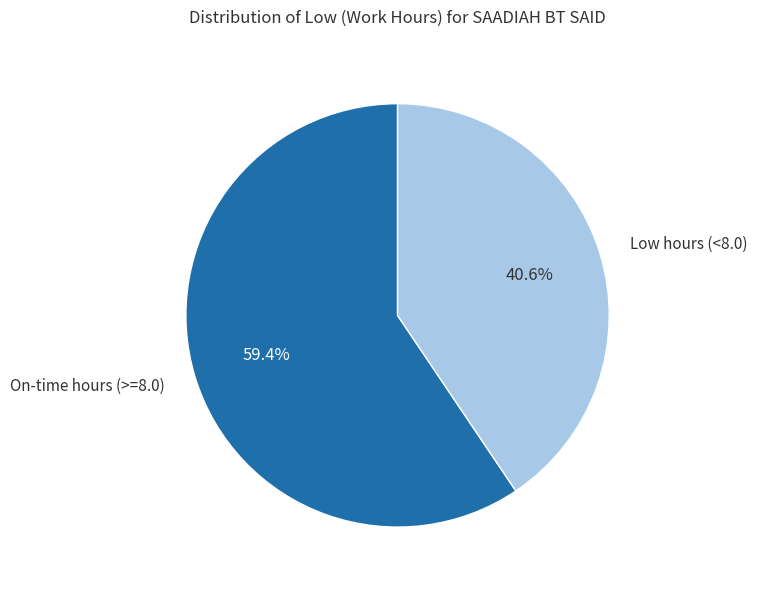

Does any single category account for the majority?

Yes